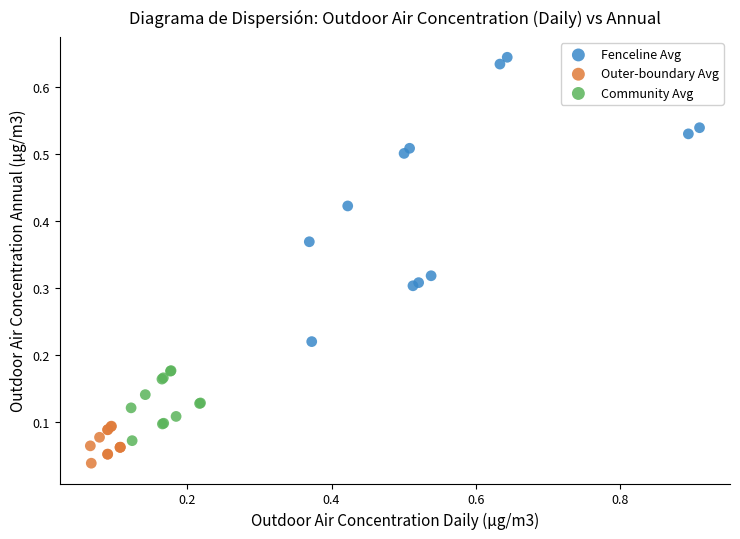

Which series has the widest spread of Y values?

Fenceline Avg